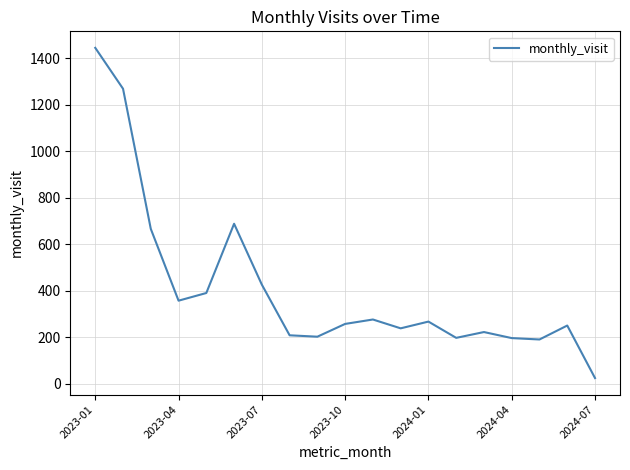

What is the greatest value displayed?

1445